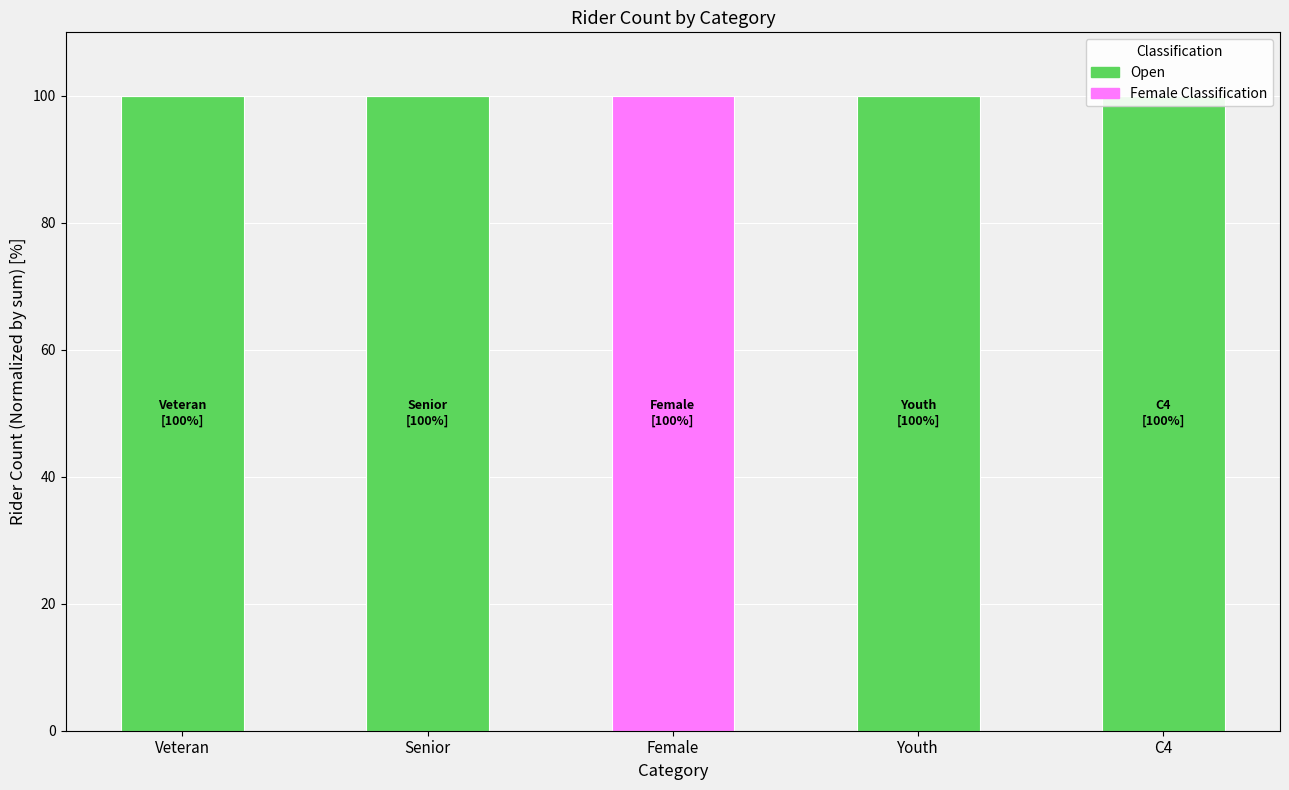

What is the label of the 4th bar from the right?

Senior